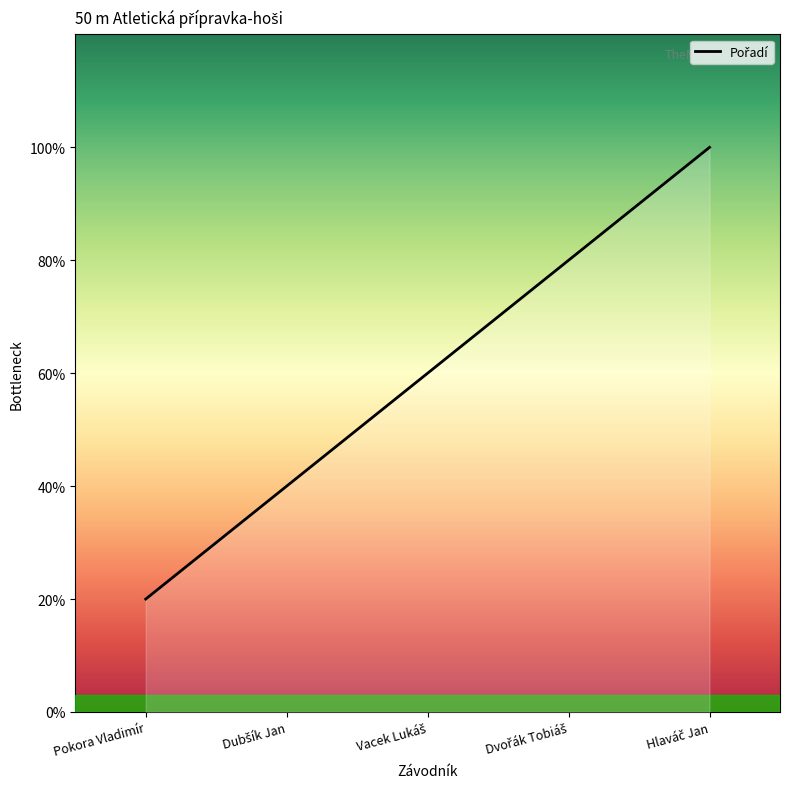

The chart shows a value of 5 at Hlaváč Jan. True or false?

True